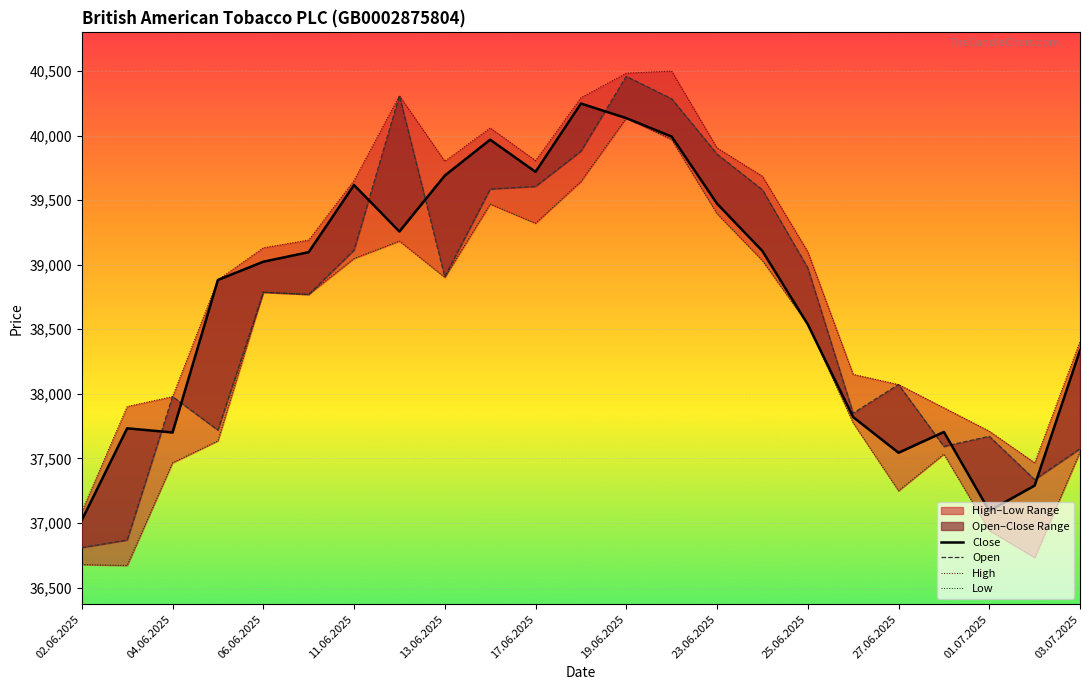

How many interior local valleys does the Low series have?

6